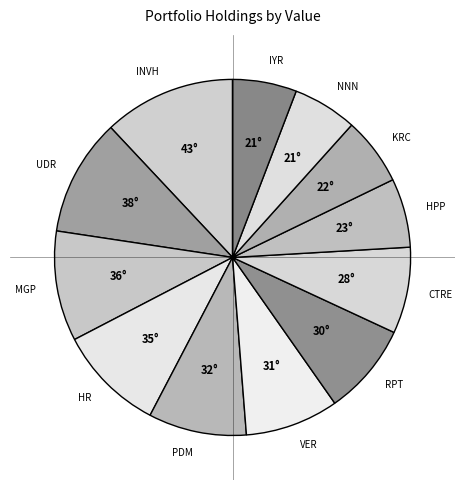

Does INVH account for over 50% of the chart?

No